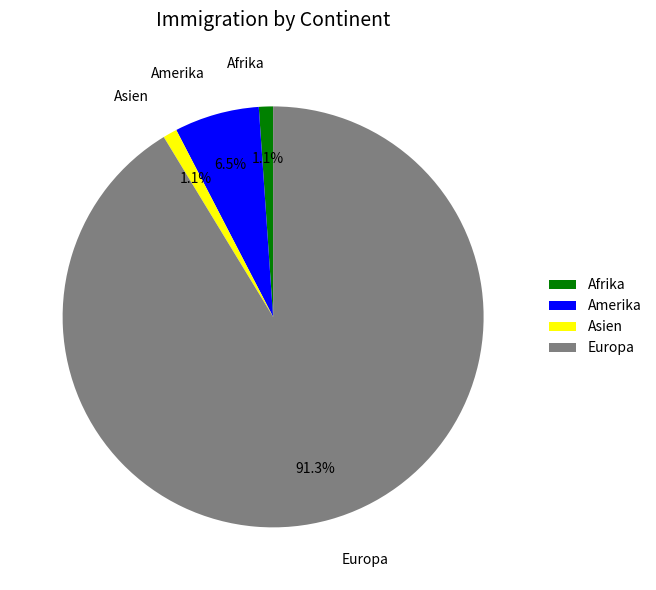

What is the largest slice in the pie chart?

Europa